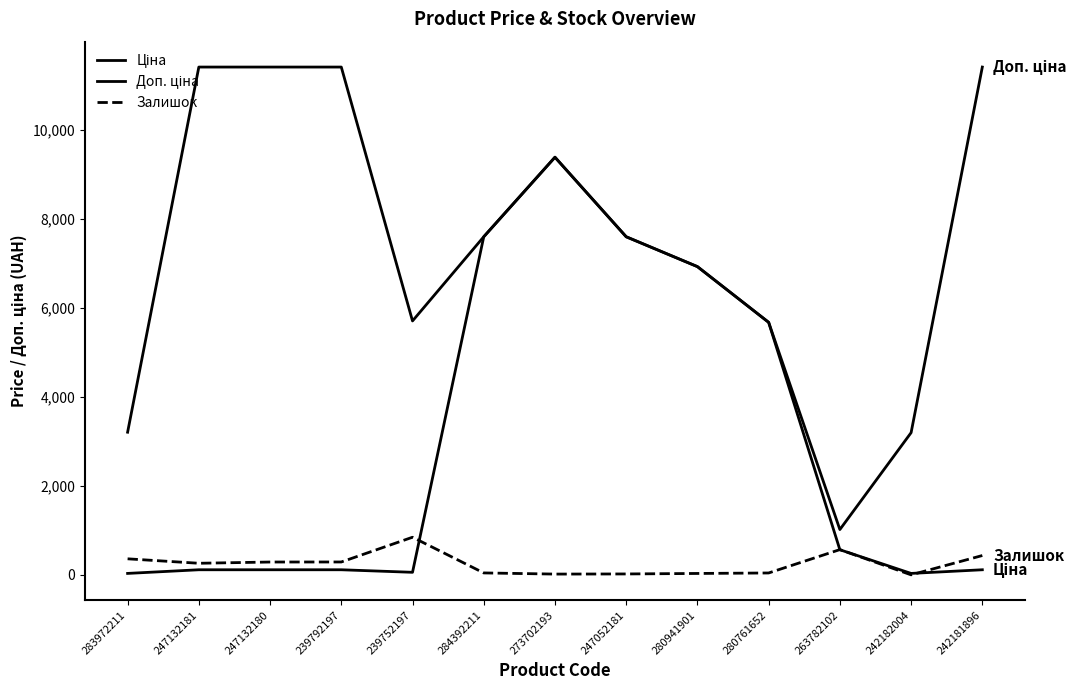

How many lines are shown in the chart?

3